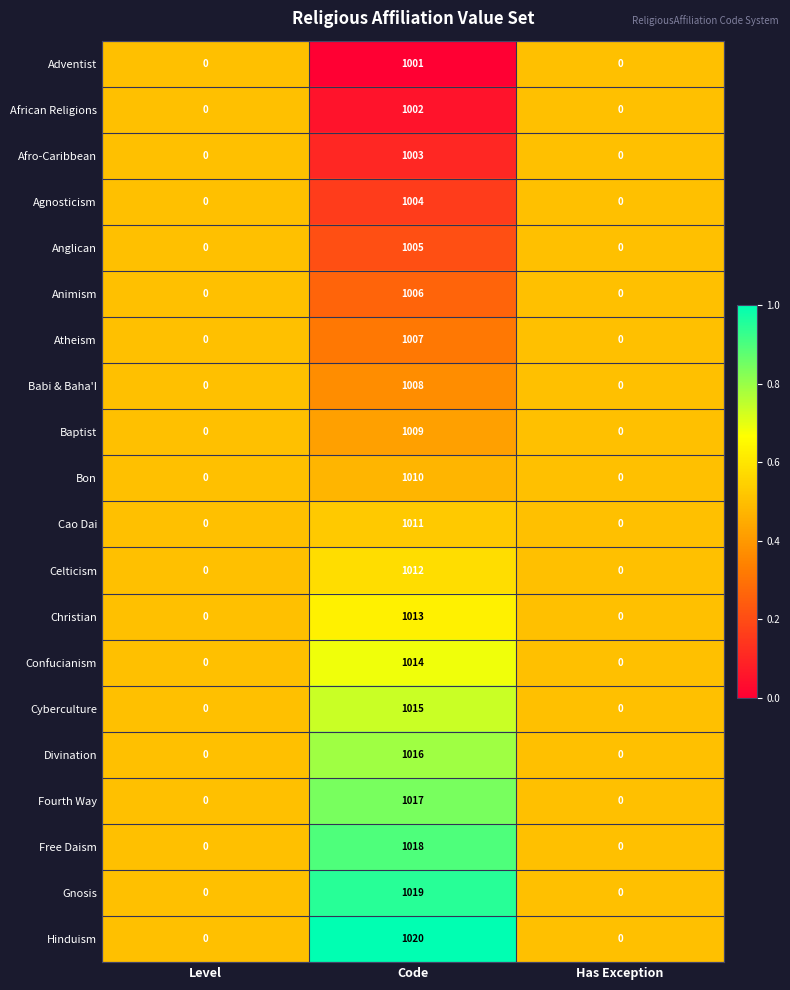

Rank the series by their maximum value, from highest to lowest.

Hinduism, Gnosis, Free Daism, Fourth Way, Divination, Cyberculture, Confucianism, Christian, Celticism, Cao Dai, Bon, Baptist, Babi & Baha'I, Atheism, Animism, Anglican, Agnosticism, Afro-Caribbean, African Religions, Adventist